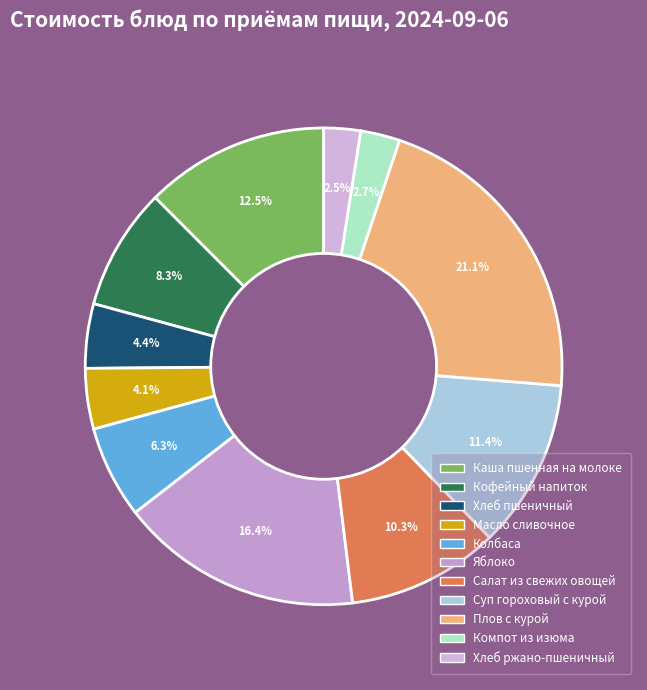

True or false: Салат из свежих овощей accounts for 10% of the total.

True